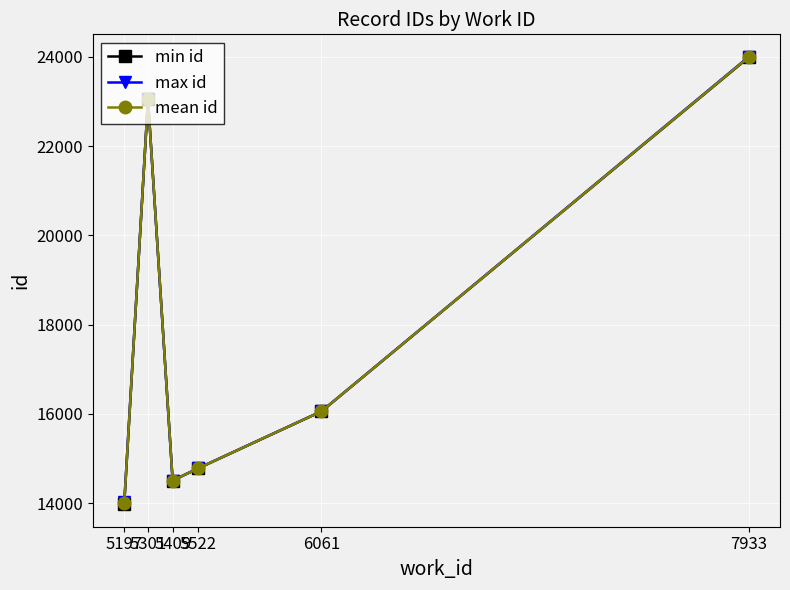

How many data points does each series have?

6